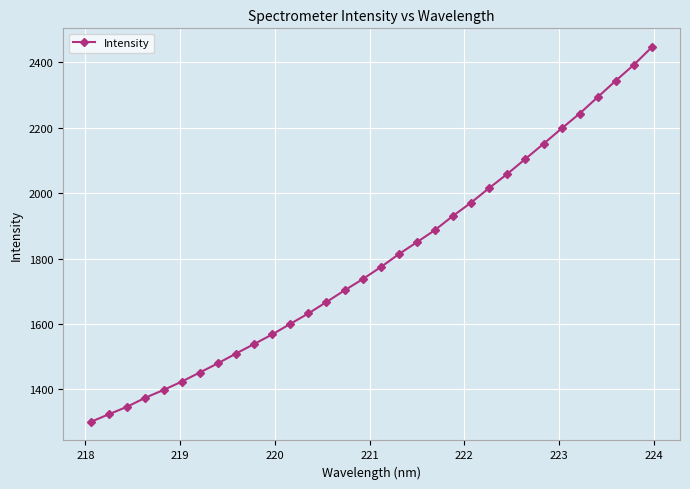

What is the value of the 1st point from the left?

1301.0